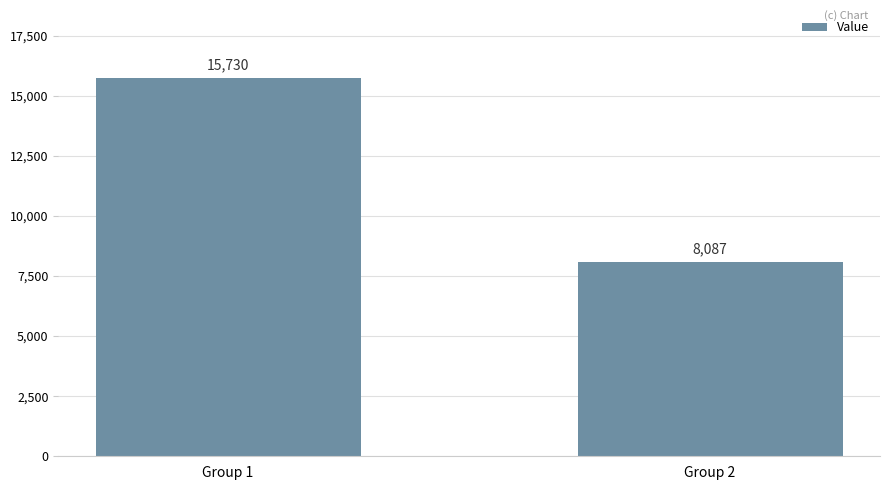

List the labels in order of value, smallest first.

Group 2, Group 1